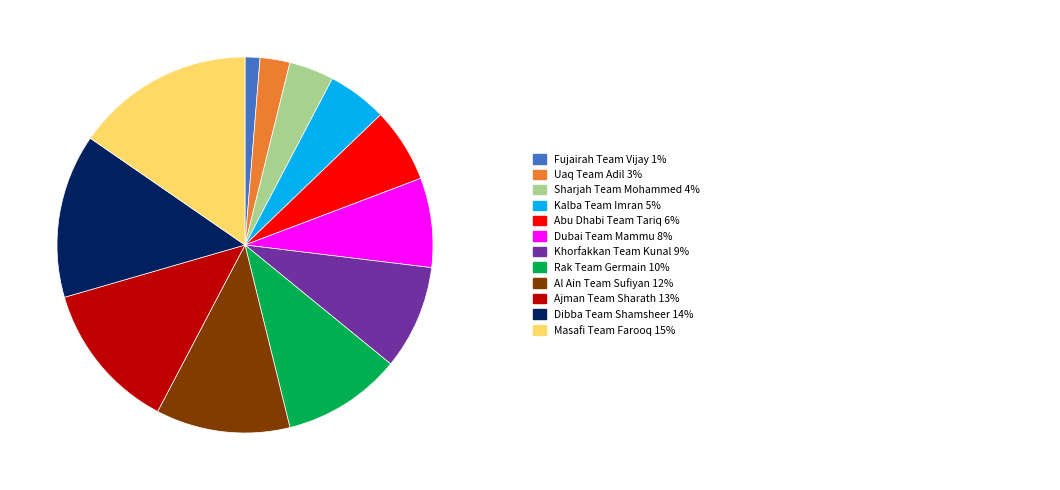

Does any single category account for the majority?

No